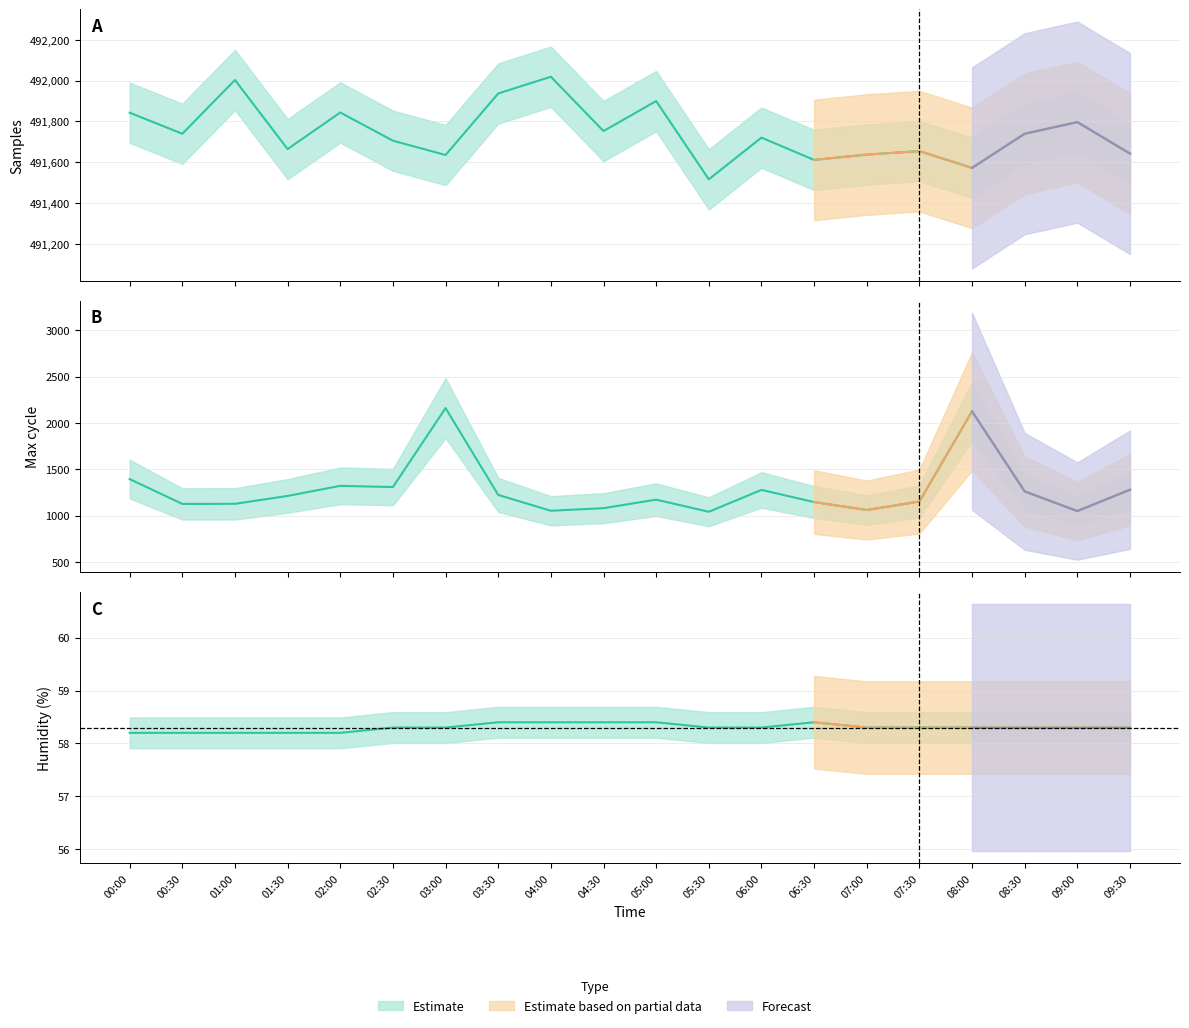

What is the difference between the Humidity values at 01:00 and 03:30?

0.2